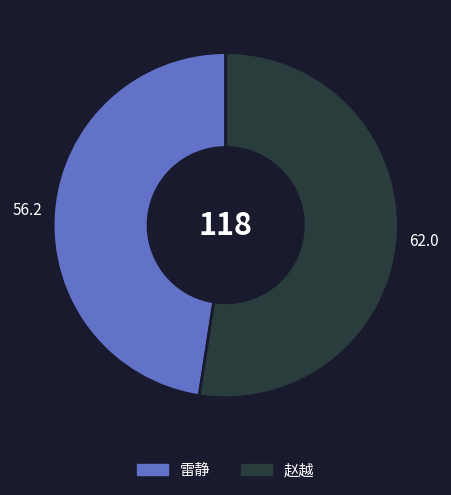

True or false: 雷静 accounts for 35% of the total.

False